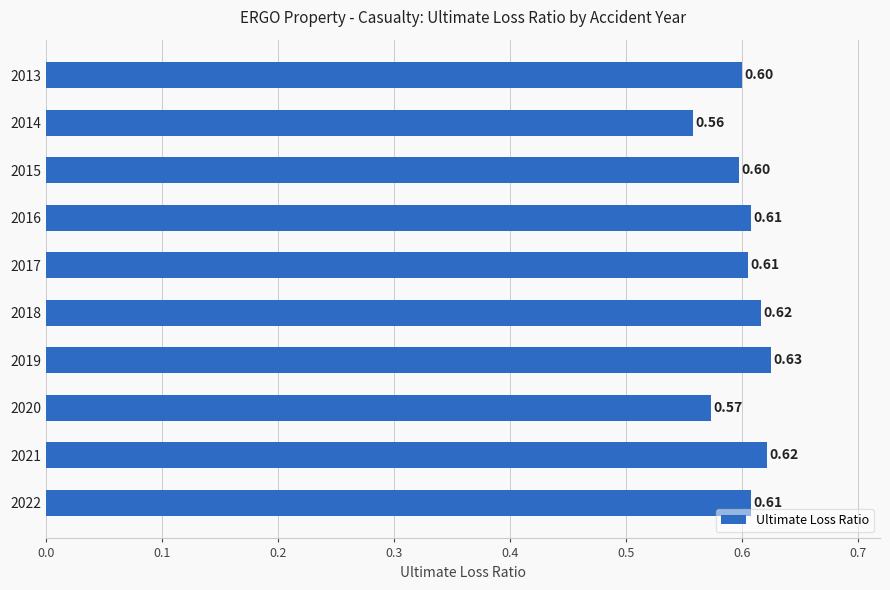

Which has a higher value, 2022 or 2019?

2019